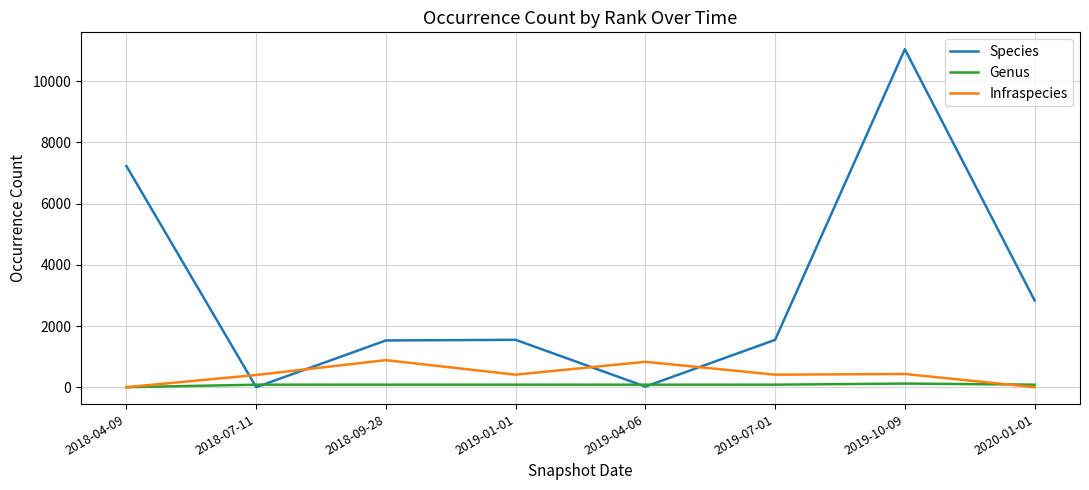

True or false: Species has a value of 2837 at 2020-01-01.

True